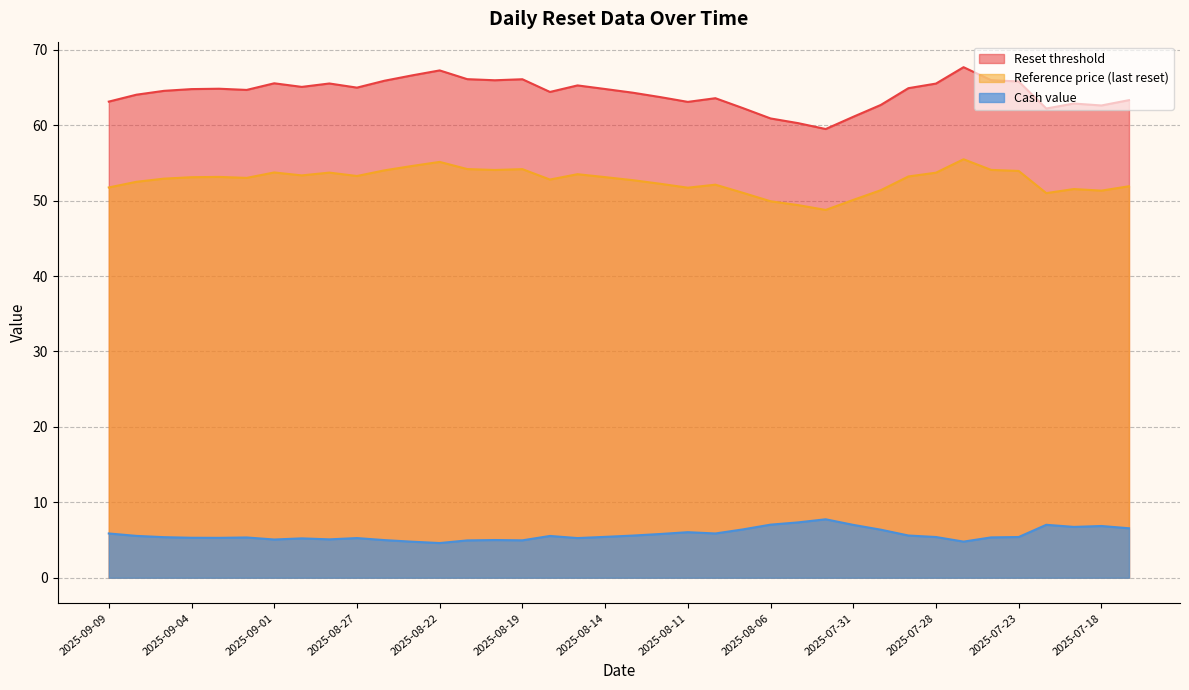

At which category does Reference price (last reset) reach its first local valley?

2025-09-02